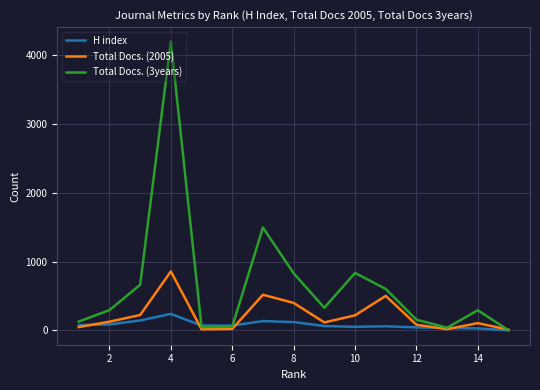

Rank the series by their average value, from lowest to highest.

H index, Total Docs. (2005), Total Docs. (3years)